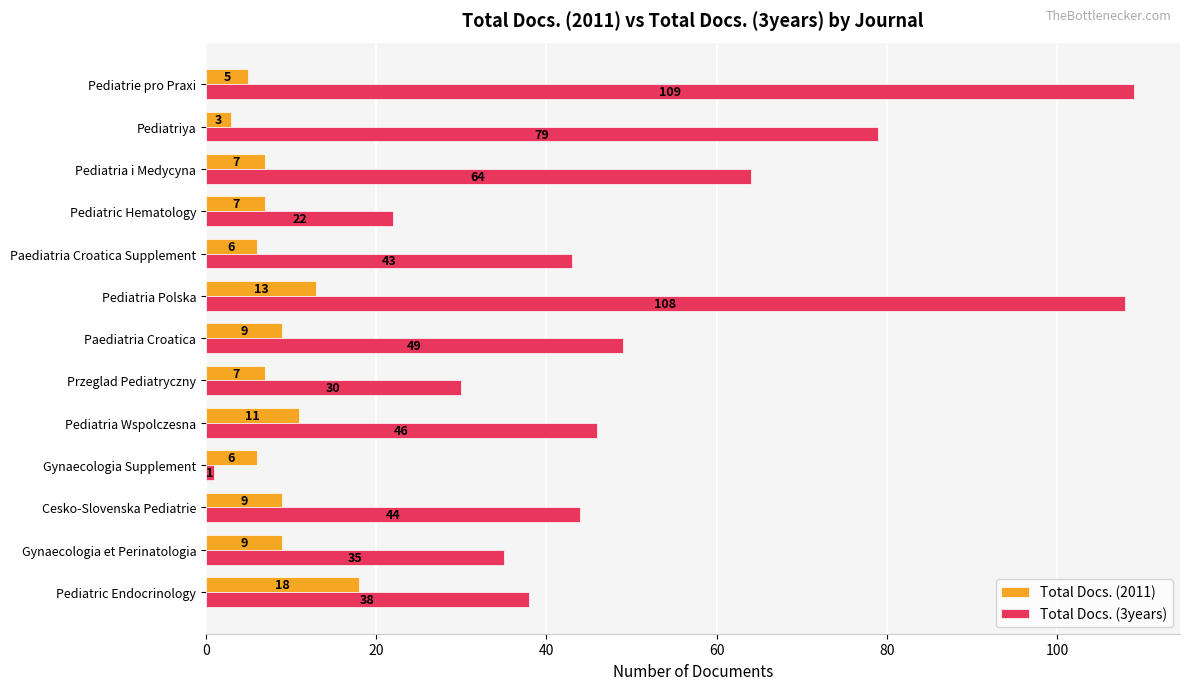

The Total Docs. (2011) series shows 3 at Pediatriya. True or false?

True